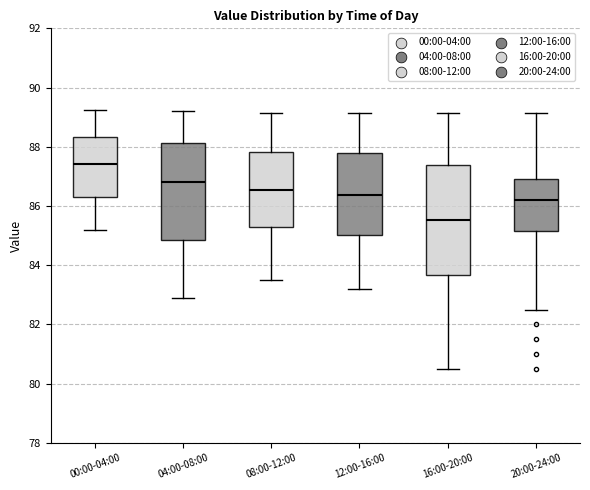

Which box has the highest median line?

00:00-04:00